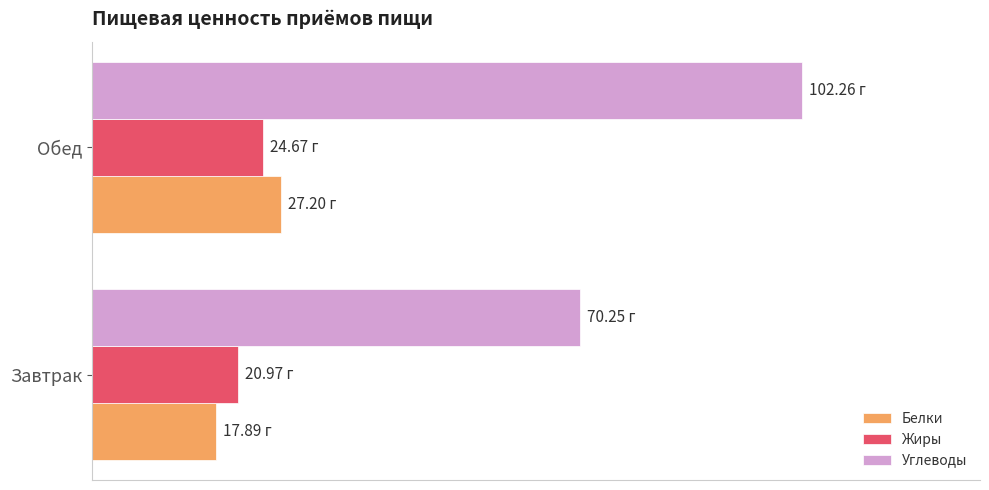

What are all the series names shown in the legend?

Белки, Жиры, Углеводы